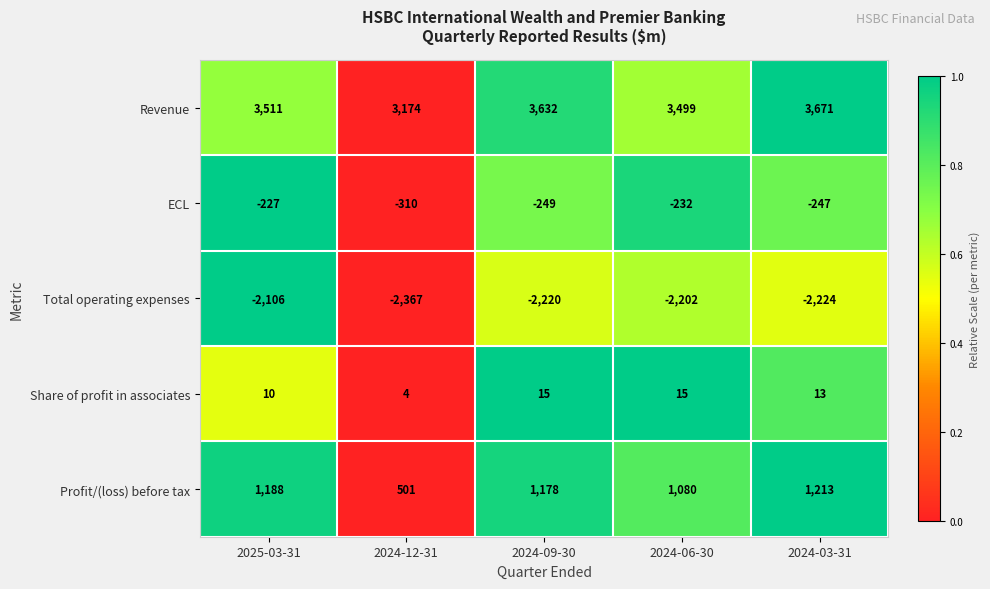

Is it true that ECL equals -358 at 2024-09-30?

False